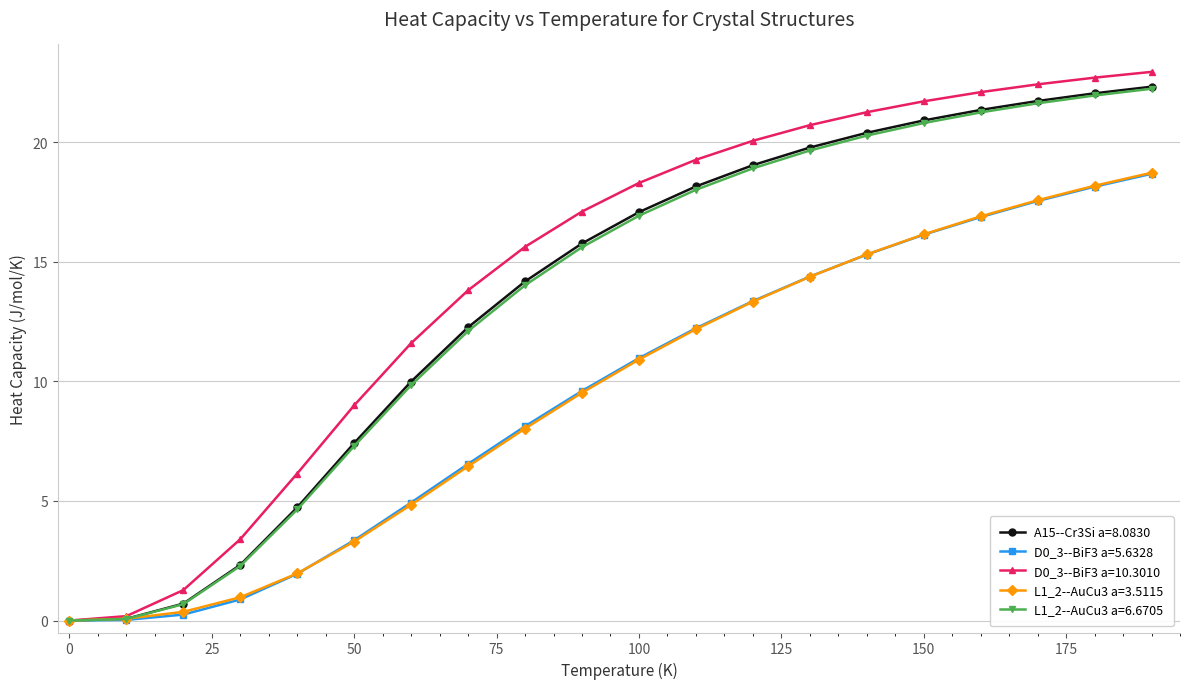

True or false: D0_3--BiF3 a=5.6328 has more than 1 points higher than both neighbors.

False